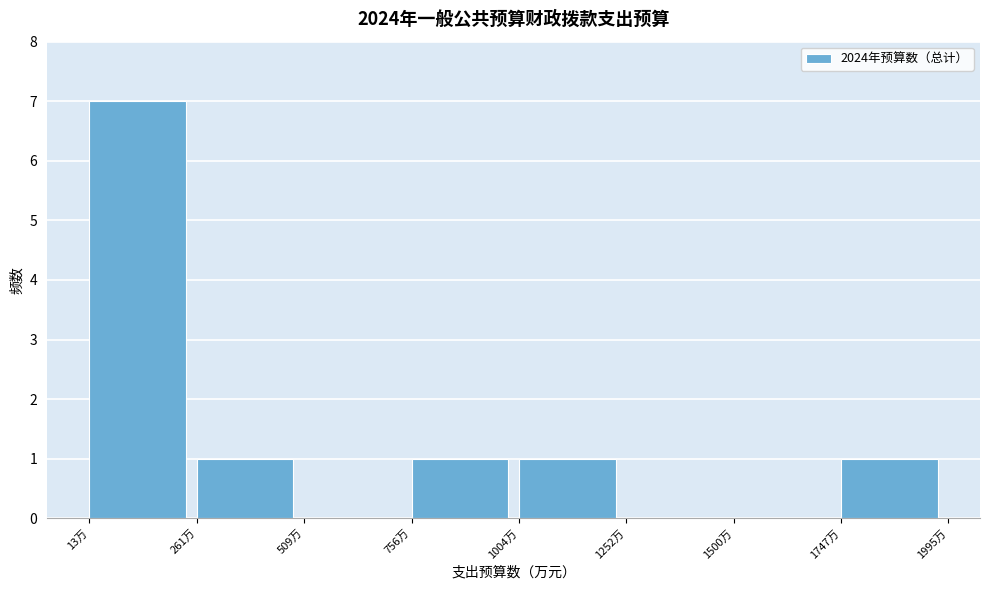

Reading left to right, list every bar in this chart as the range it spans on the x-axis followed by its height. Neither the bar edges nor the heights are printed on the chart, so give them approximately, as read against the axes.

0 to 250: 7
250 to 500: 1
500 to 750: 0
750 to 1000: 1
1000 to 1250: 1
1250 to 1500: 0
1500 to 1750: 0
1750 to 2000: 1